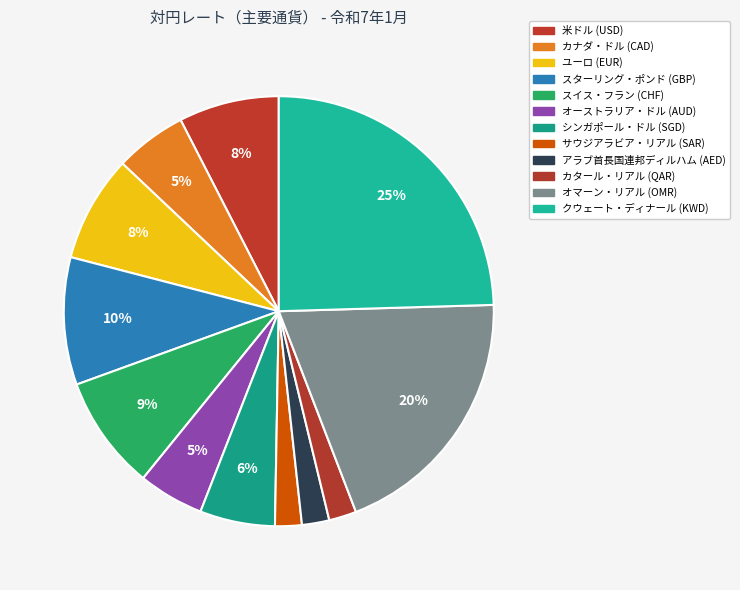

How many slices are in this pie chart?

12